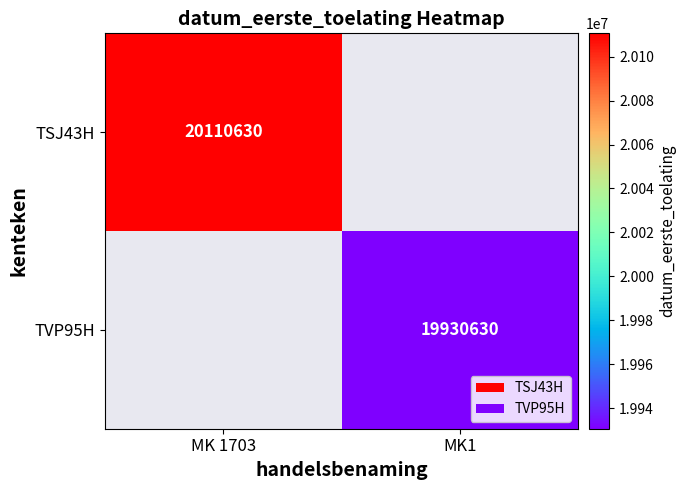

Count the number of categories in the chart.

2